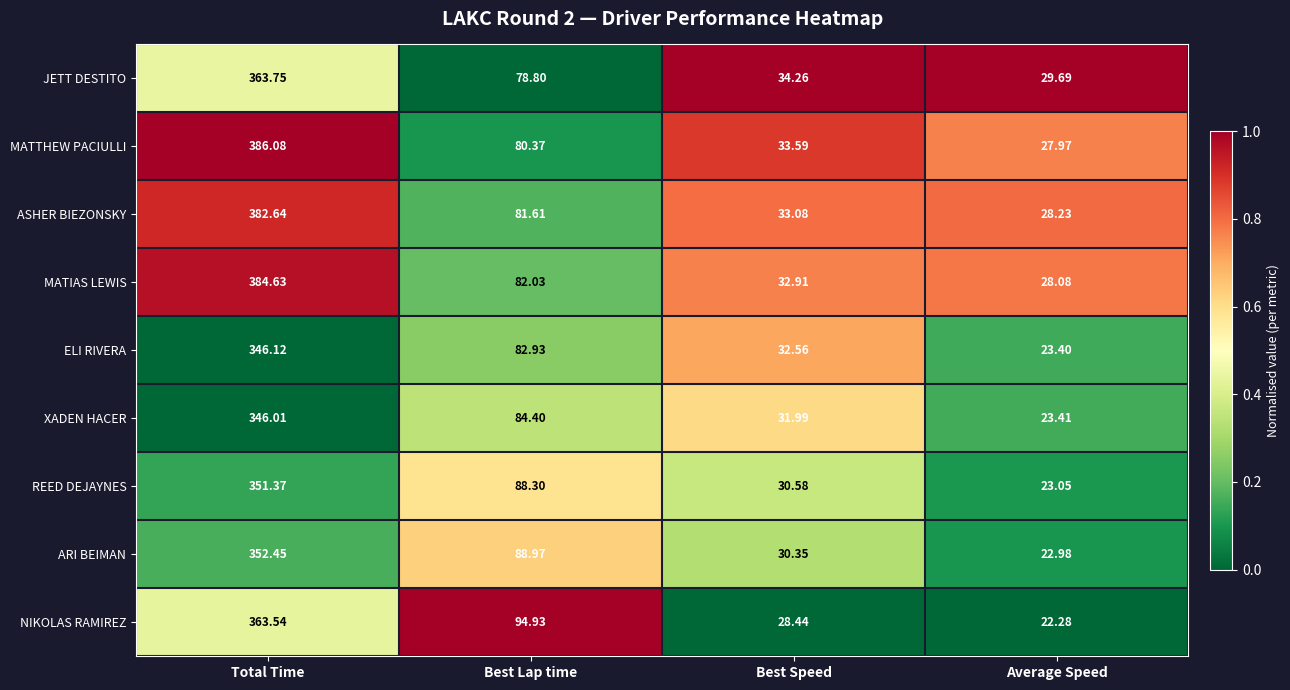

At which category does the chart reach its minimum across all series?

Average Speed